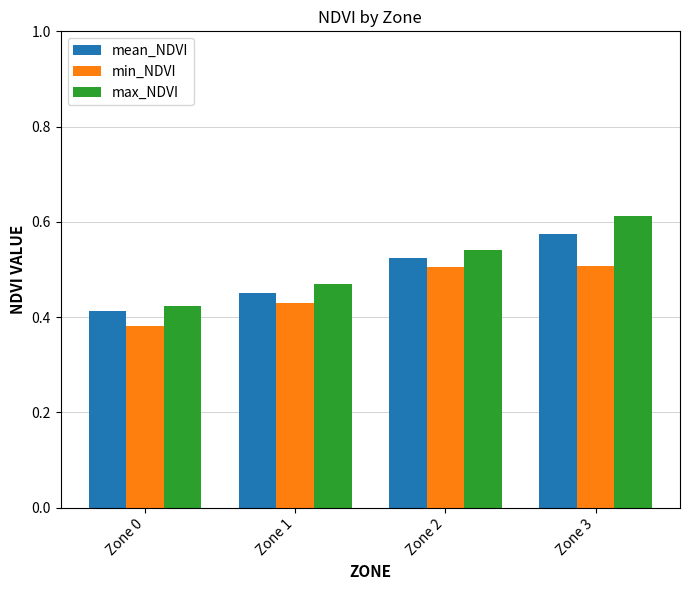

What are all the series names shown in the legend?

mean_NDVI, min_NDVI, max_NDVI